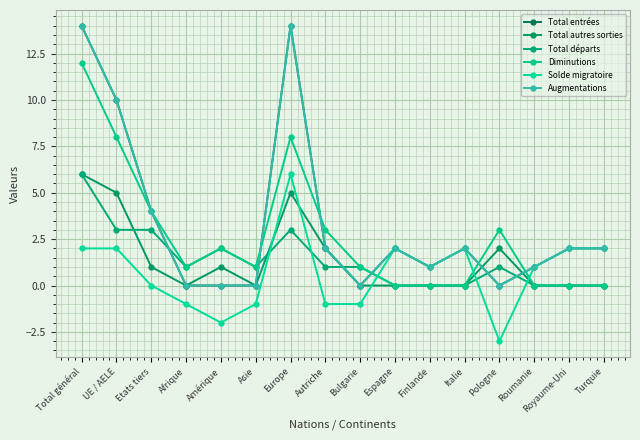

Reading right to left, transcribe all the data shown in this chart.

Total entrées: Turquie=2	Royaume-Uni=2	Roumanie=1	Pologne=0	Italie=2	Finlande=1	Espagne=2	Bulgarie=0	Autriche=2	Europe=14	Asie=0	Amérique=0	Afrique=0	Etats tiers=4	UE / AELE=10	Total général=14
Total autres sorties: Turquie=0	Royaume-Uni=0	Roumanie=0	Pologne=2	Italie=0	Finlande=0	Espagne=0	Bulgarie=0	Autriche=2	Europe=5	Asie=0	Amérique=1	Afrique=0	Etats tiers=1	UE / AELE=5	Total général=6
Total départs: Turquie=0	Royaume-Uni=0	Roumanie=0	Pologne=1	Italie=0	Finlande=0	Espagne=0	Bulgarie=1	Autriche=1	Europe=3	Asie=1	Amérique=2	Afrique=1	Etats tiers=3	UE / AELE=3	Total général=6
Diminutions: Turquie=0	Royaume-Uni=0	Roumanie=0	Pologne=3	Italie=0	Finlande=0	Espagne=0	Bulgarie=1	Autriche=3	Europe=8	Asie=1	Amérique=2	Afrique=1	Etats tiers=4	UE / AELE=8	Total général=12
Solde migratoire: Turquie=2	Royaume-Uni=2	Roumanie=1	Pologne=-3	Italie=2	Finlande=1	Espagne=2	Bulgarie=-1	Autriche=-1	Europe=6	Asie=-1	Amérique=-2	Afrique=-1	Etats tiers=0	UE / AELE=2	Total général=2
Augmentations: Turquie=2	Royaume-Uni=2	Roumanie=1	Pologne=0	Italie=2	Finlande=1	Espagne=2	Bulgarie=0	Autriche=2	Europe=14	Asie=0	Amérique=0	Afrique=0	Etats tiers=4	UE / AELE=10	Total général=14